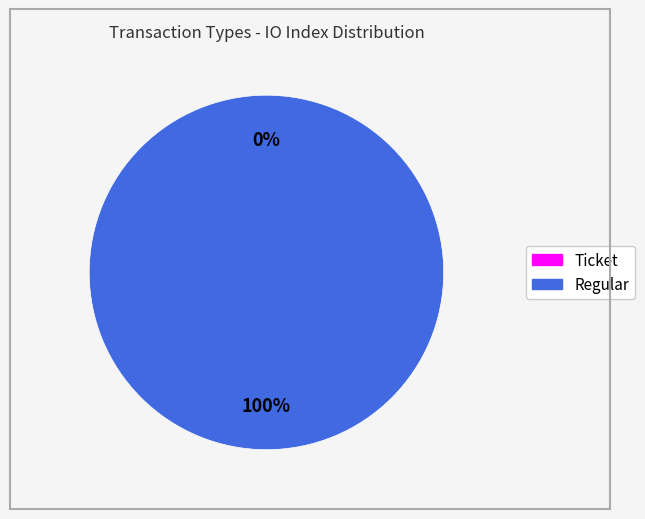

To the nearest percent, what is the difference between the largest and smallest slice percentages?

100%